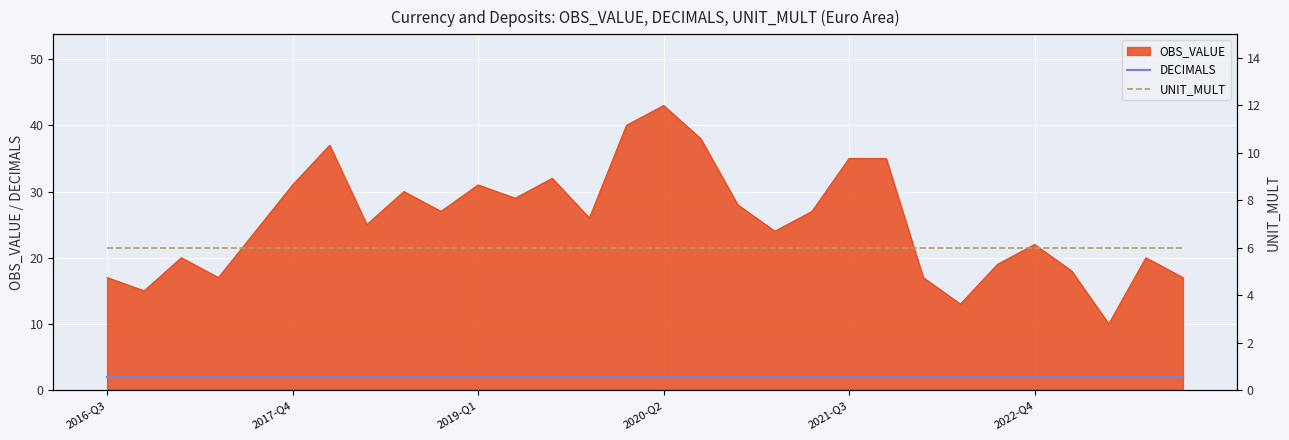

Does the chart display data point markers on the line(s)?

No